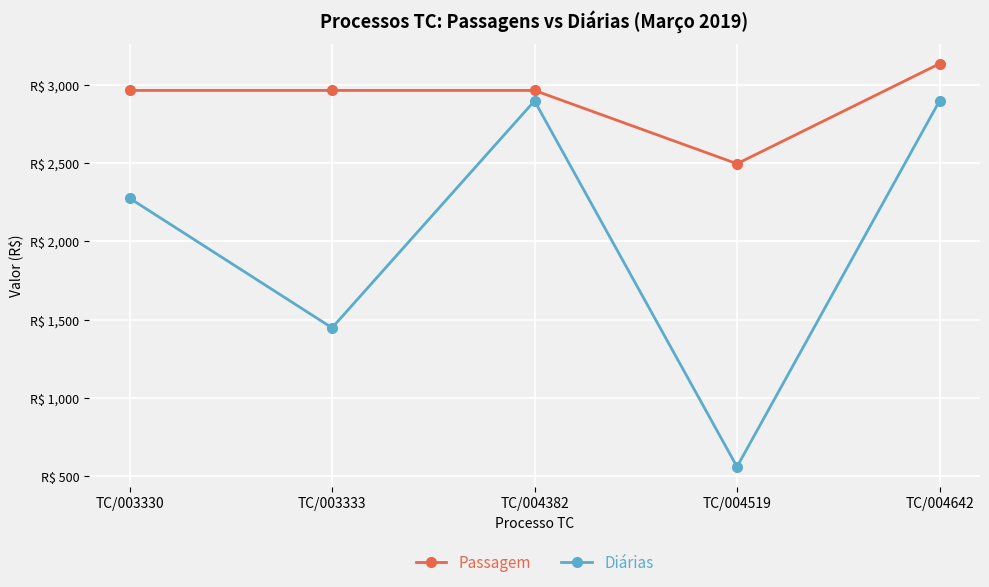

True or false: Diárias has a value of 1448.1 at TC/003333.

True